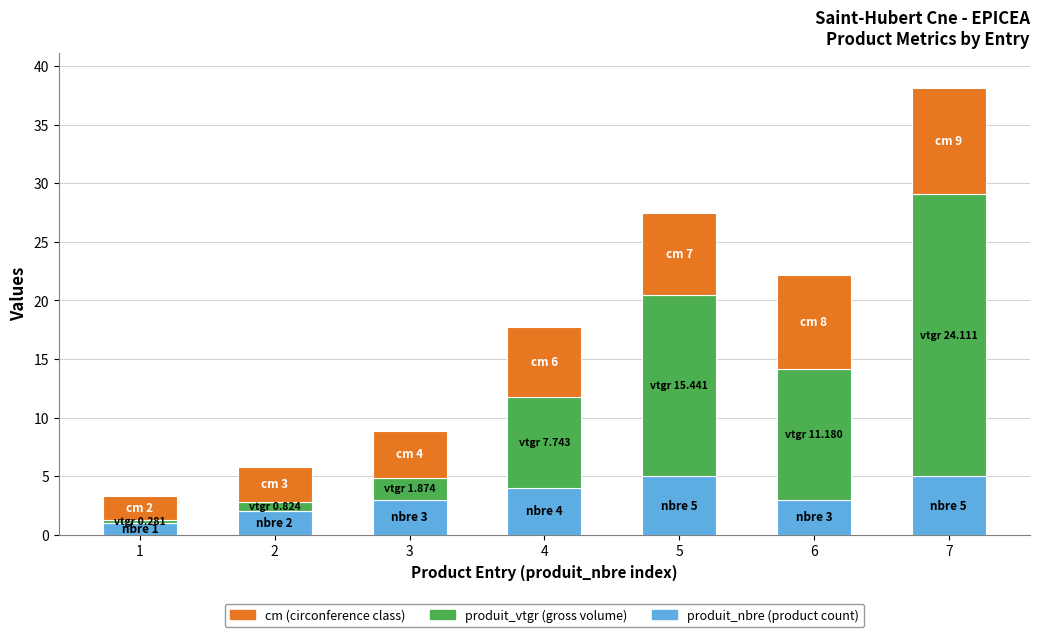

At which category is the sum across all series the highest?

7